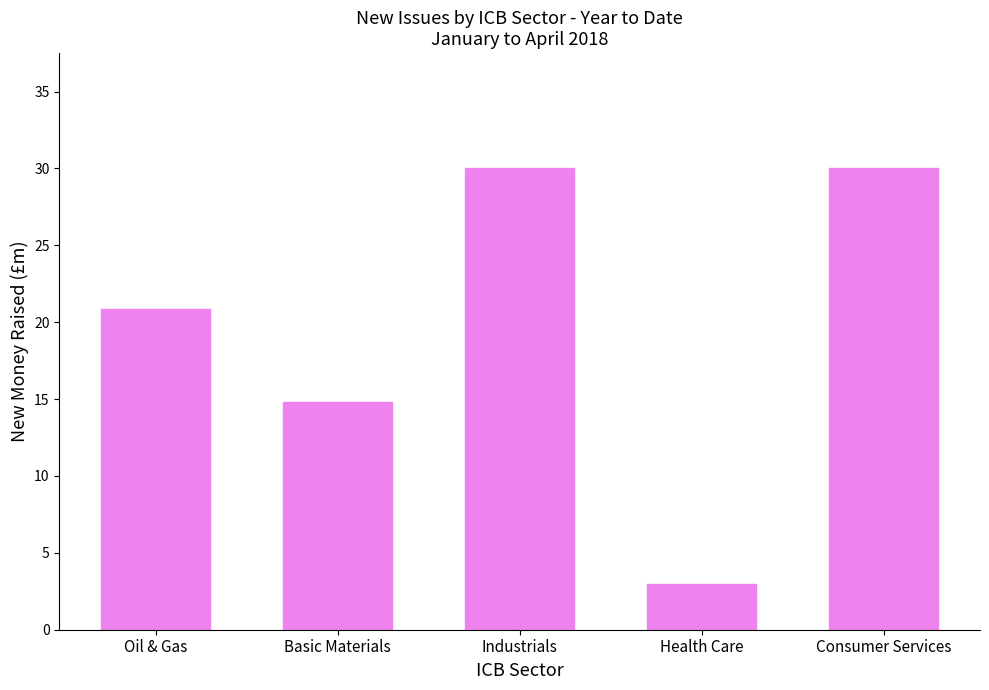

How many categories are shown in the chart?

5